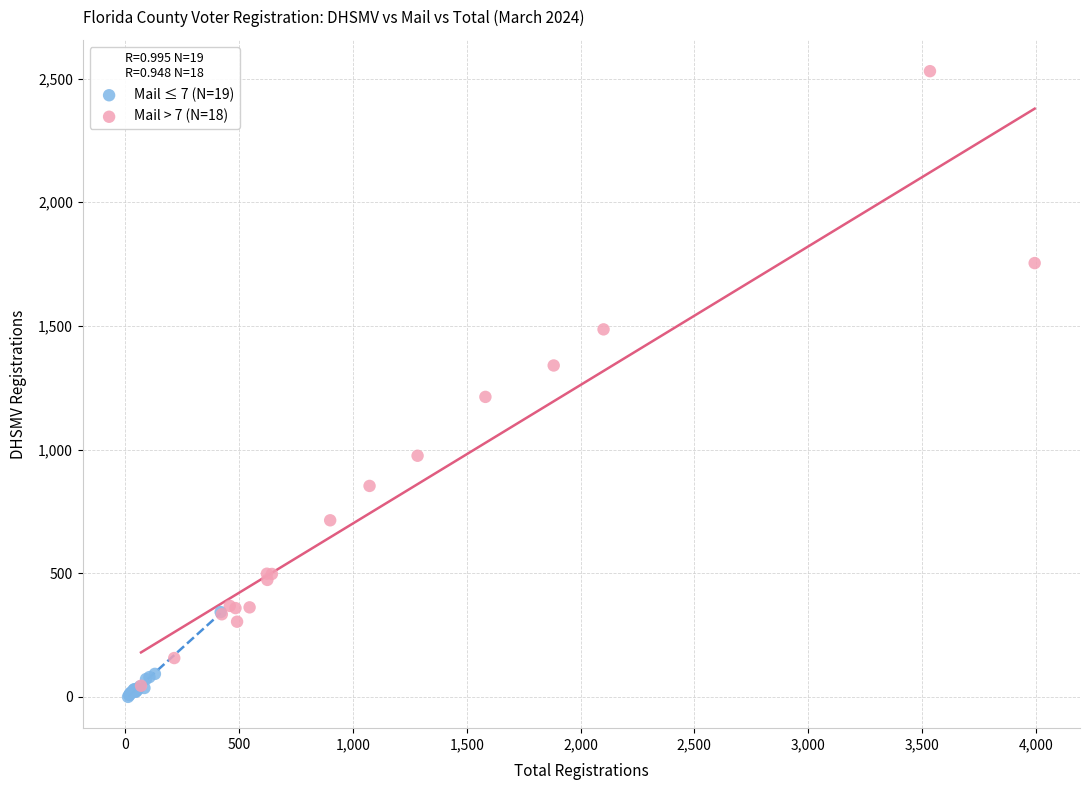

Which series reaches the maximum Y coordinate?

Mail > 7 (N=18)